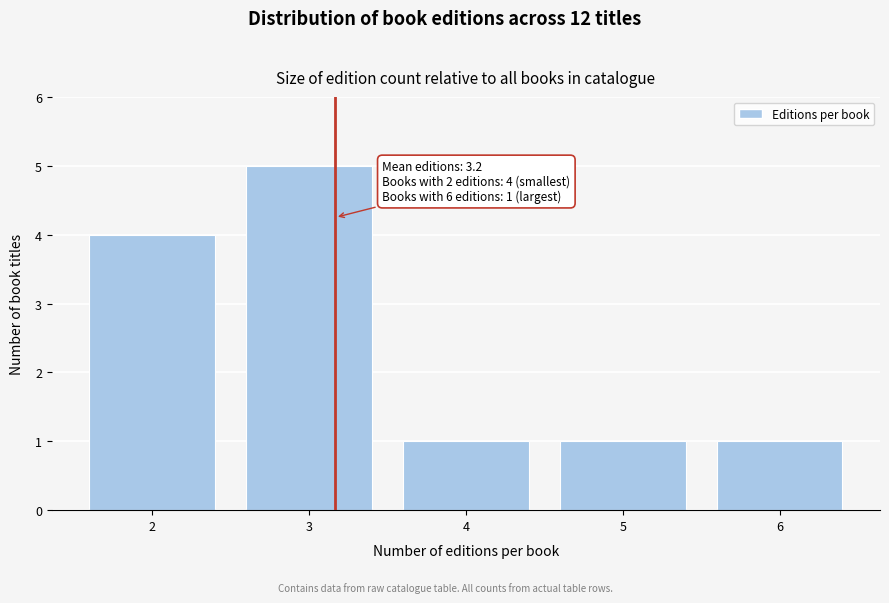

Reading left to right, extract all data points from this chart.

4	5	1	1	1